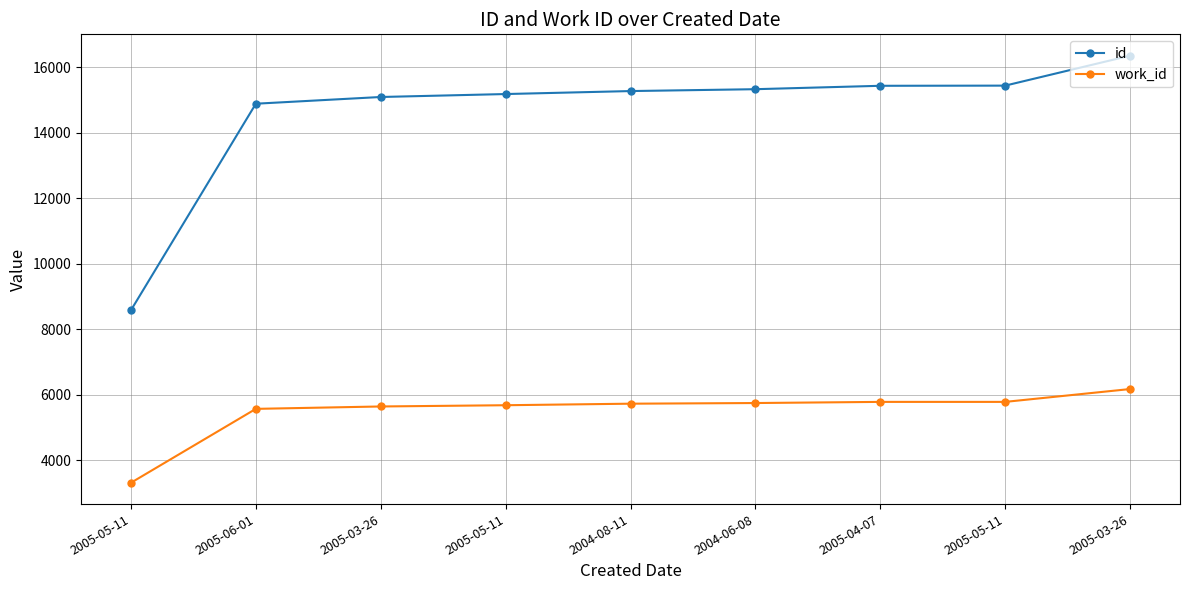

What are all the series names shown in the legend?

id, work_id